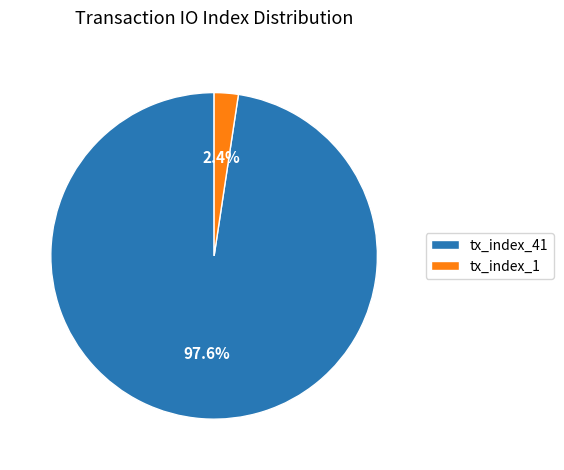

What percentage is the tx_index_1 slice, to the nearest percent?

2%